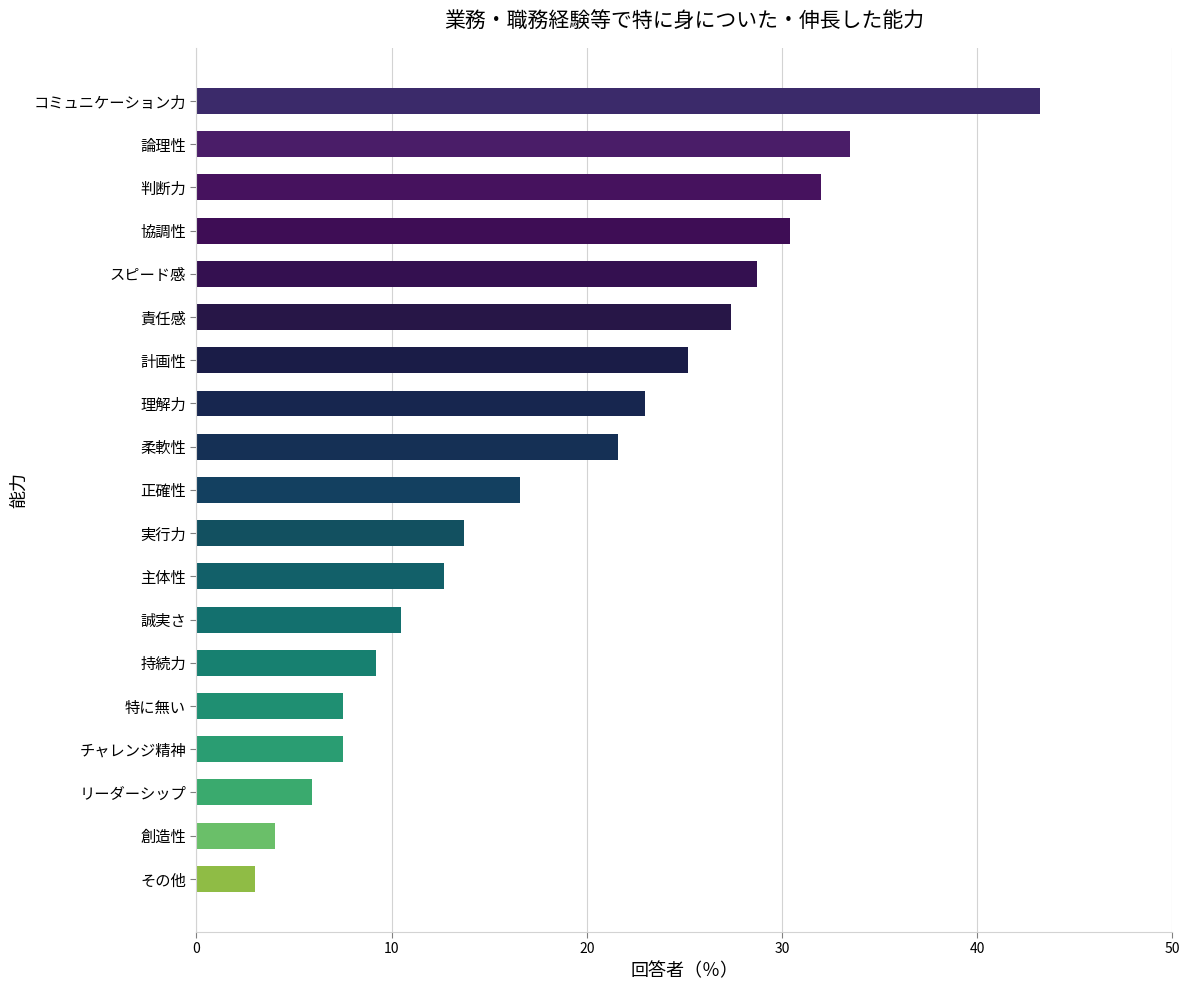

What is the maximum value shown in the chart?

43.2